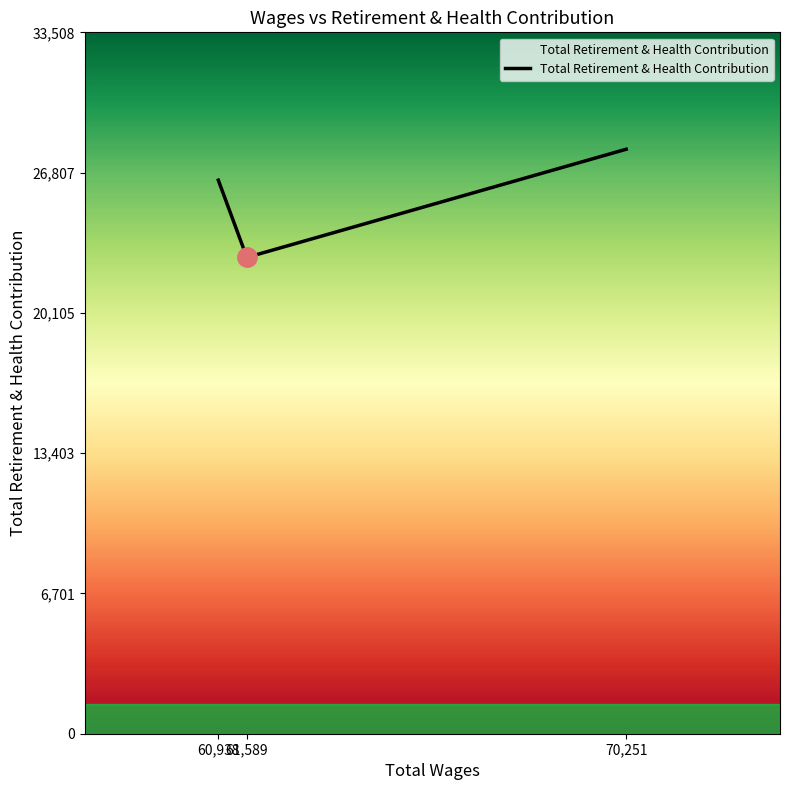

Rank the categories by value from lowest to highest.

61,589, 60,938, 70,251